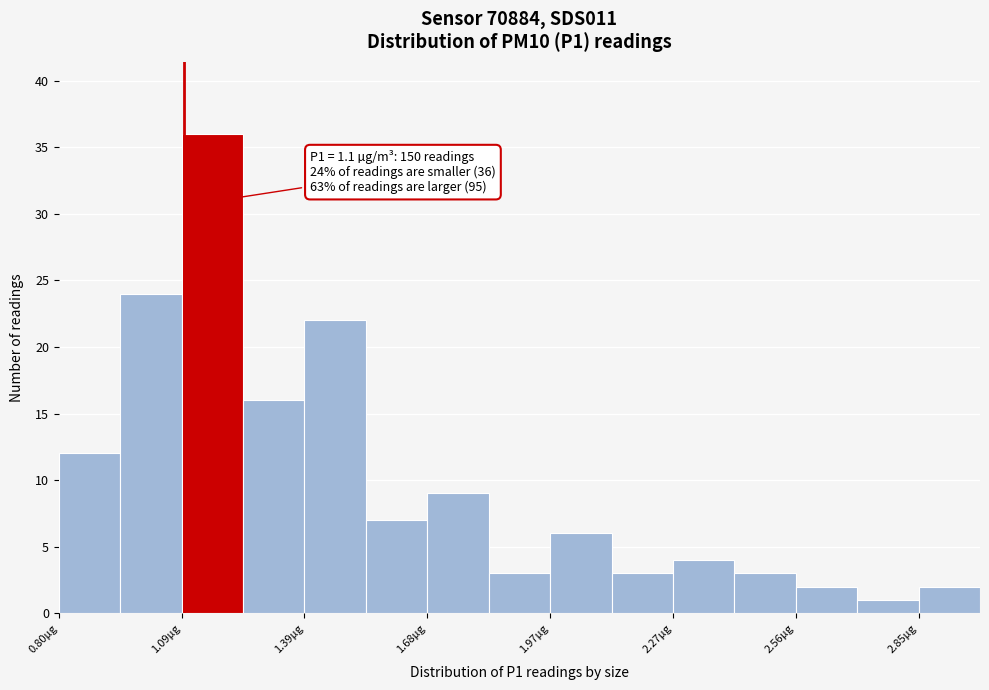

Read against the x-axis, roughly where is the centre of the tallest bar?

1.15